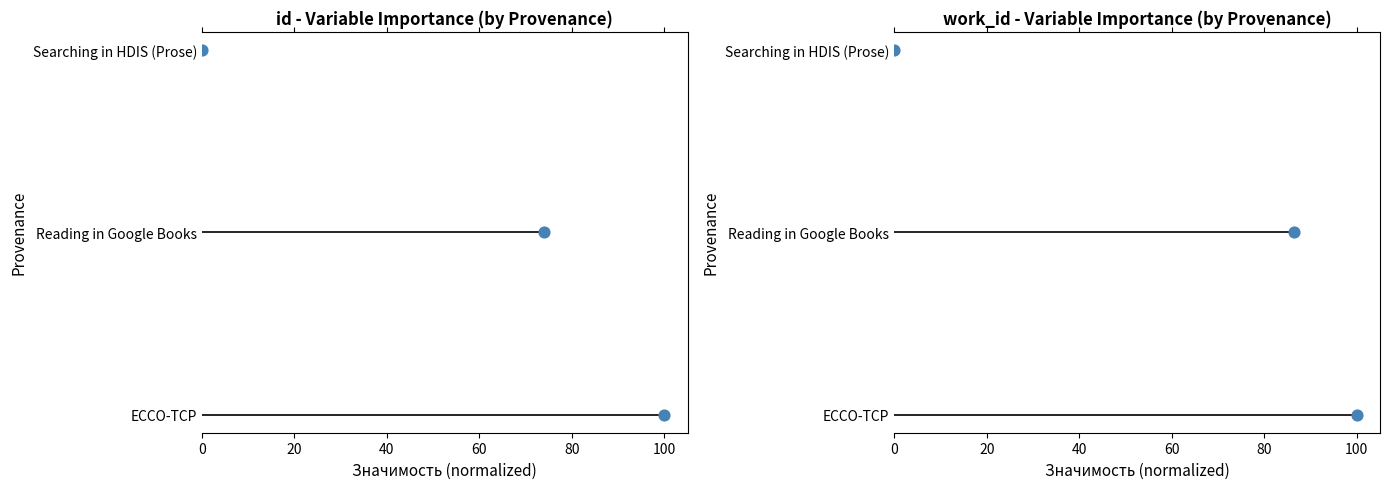

Between 20 and 40, which is larger?

40